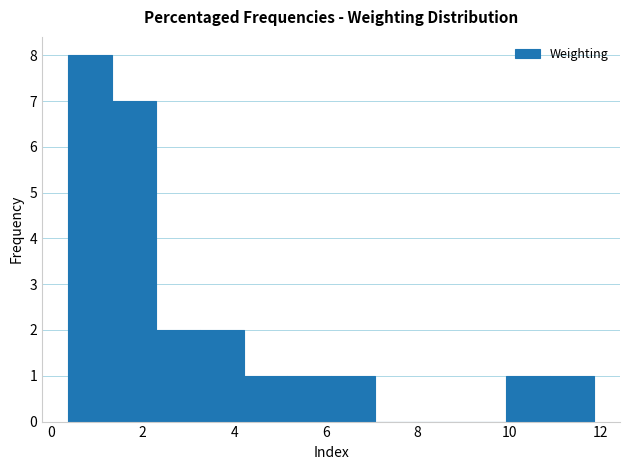

How tall is the bar that spans 10.8 to 11.8 on the x-axis? Neither the bar edges nor the heights are printed on the chart, so give them approximately, as read against the axes.

1